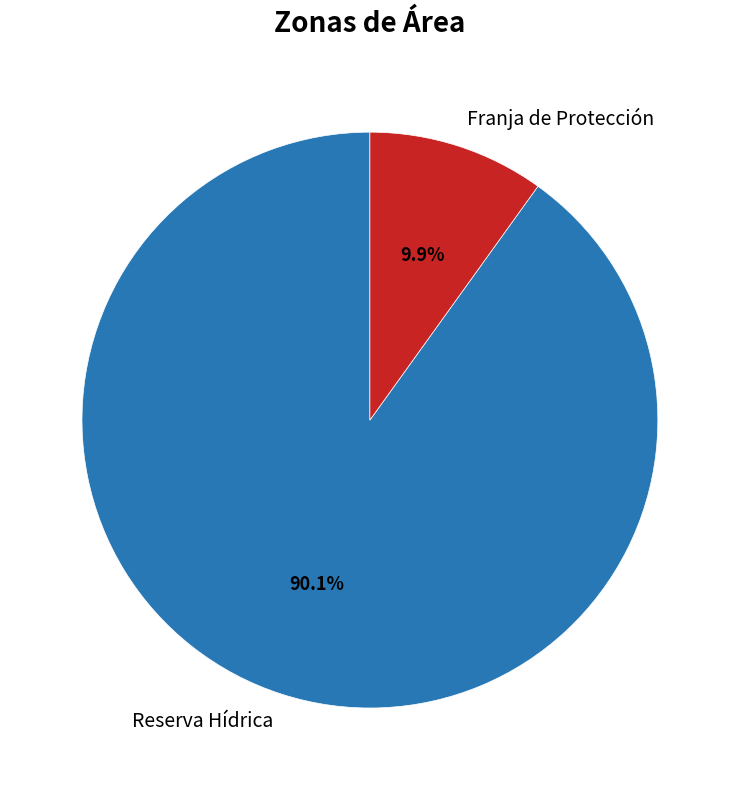

Rank the categories by value from highest to lowest.

Reserva Hídrica, Franja de Protección